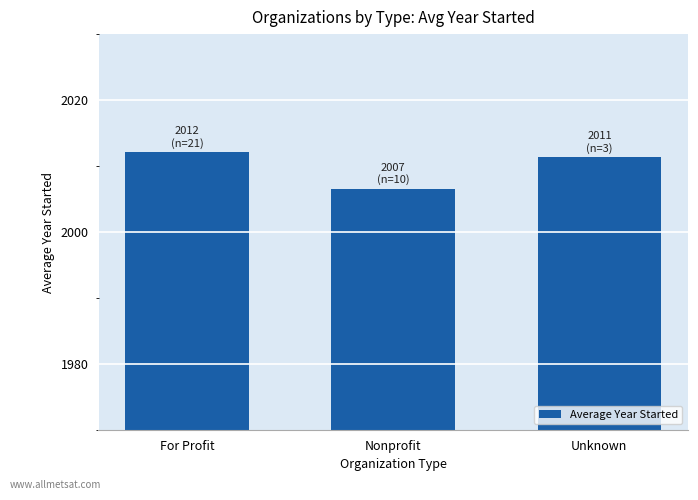

How many bars are there in total?

3